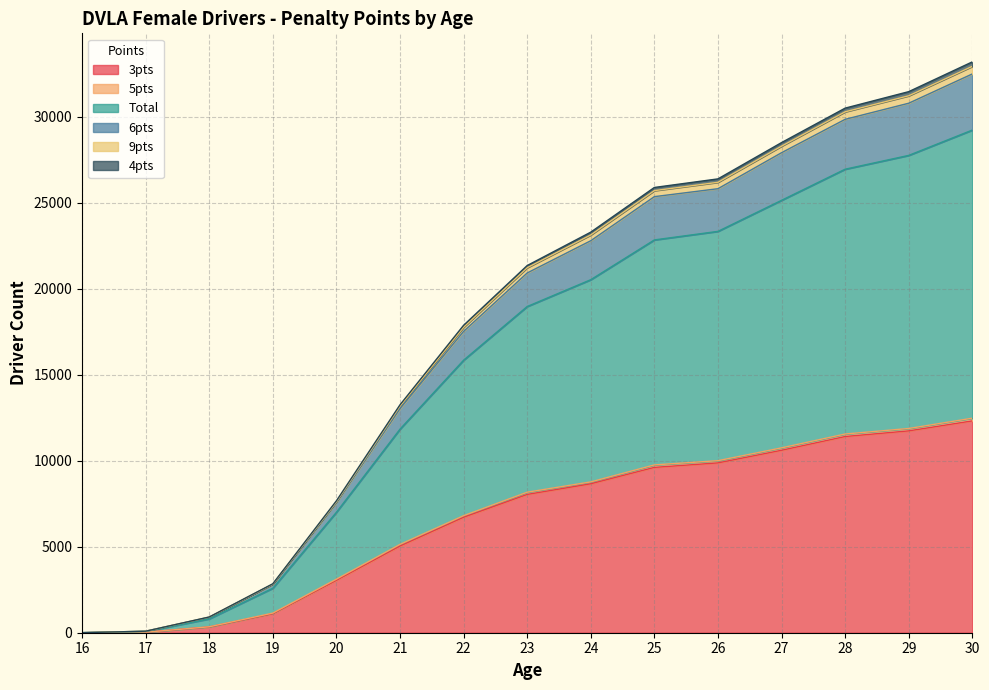

Rank the categories by Total value from lowest to highest.

16, 17, 18, 19, 20, 21, 22, 23, 24, 25, 26, 27, 28, 29, 30